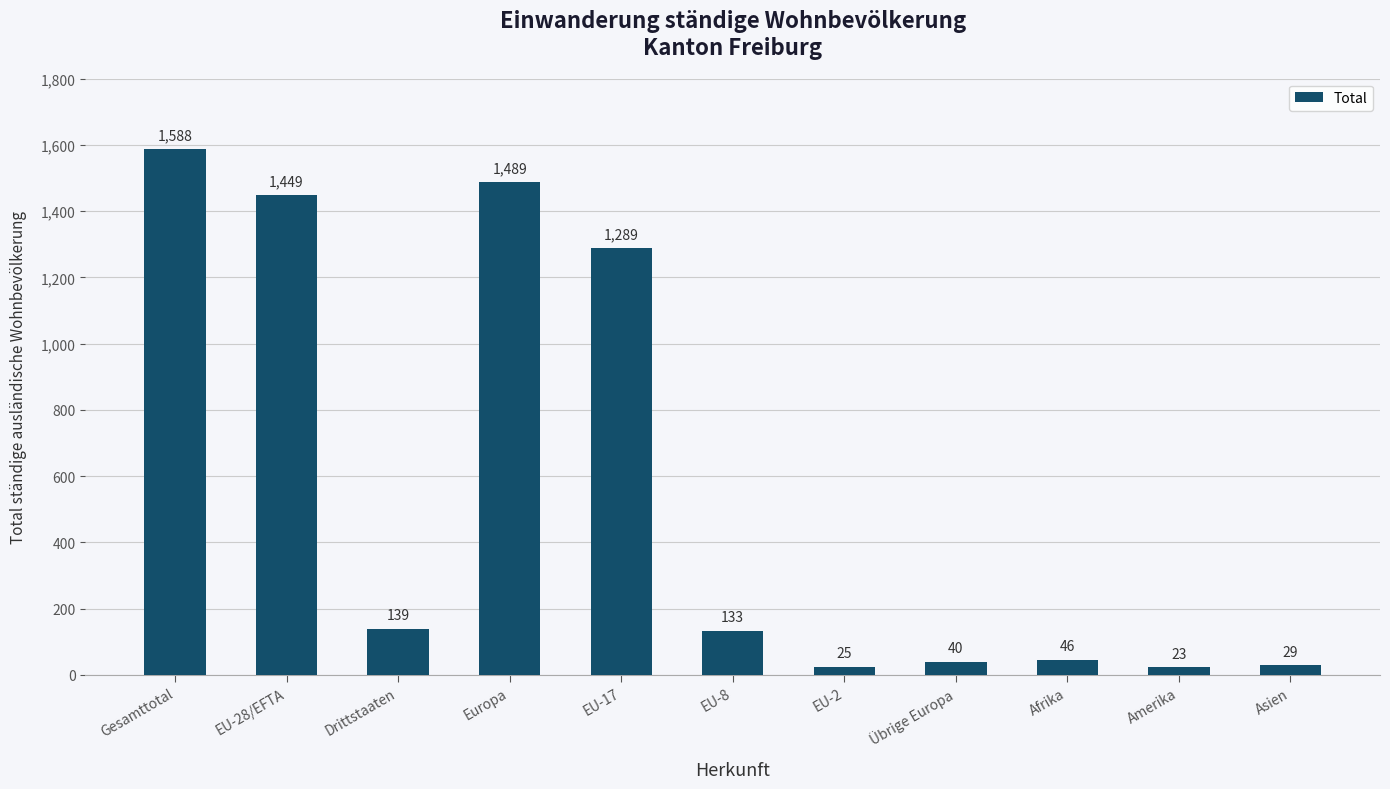

Reading right to left, list all the values displayed in this chart.

Asien=29	Amerika=23	Afrika=46	Übrige Europa=40	EU-2=25	EU-8=133	EU-17=1289	Europa=1489	Drittstaaten=139	EU-28/EFTA=1449	Gesamttotal=1588